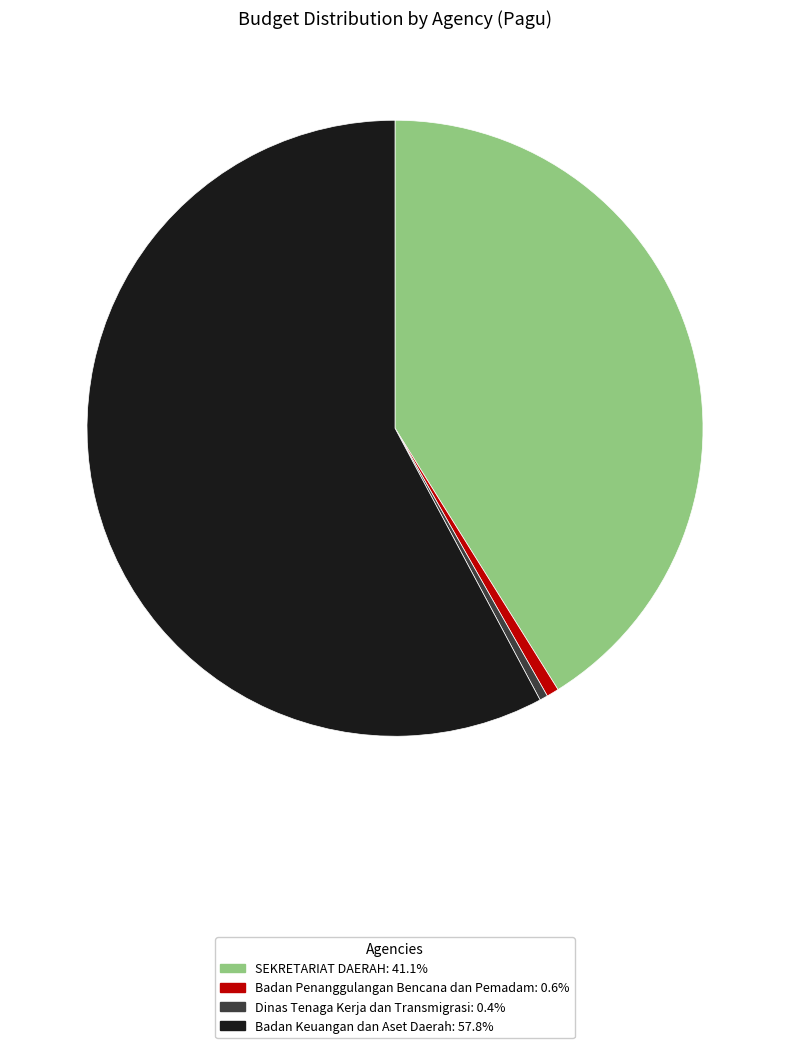

Is there any slice that represents more than half of the pie?

Yes